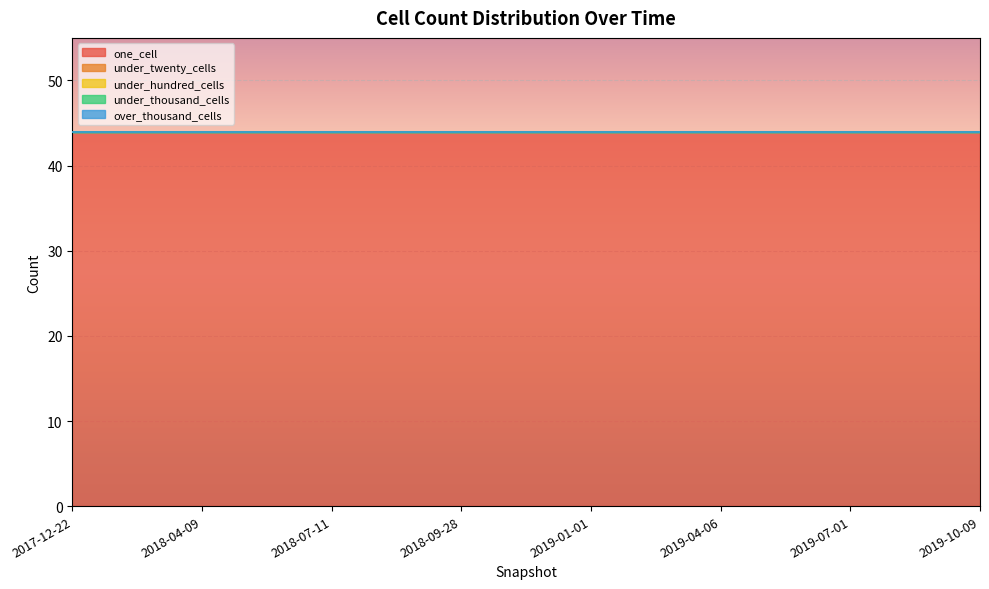

At which category is the sum across all series the highest?

2017-12-22